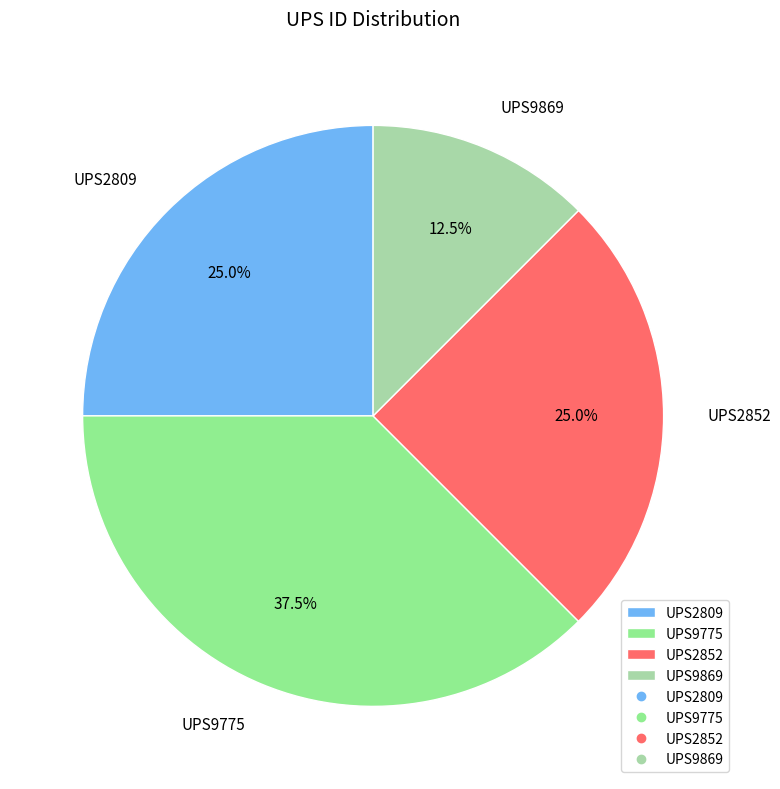

Count the number of slices in the pie.

4